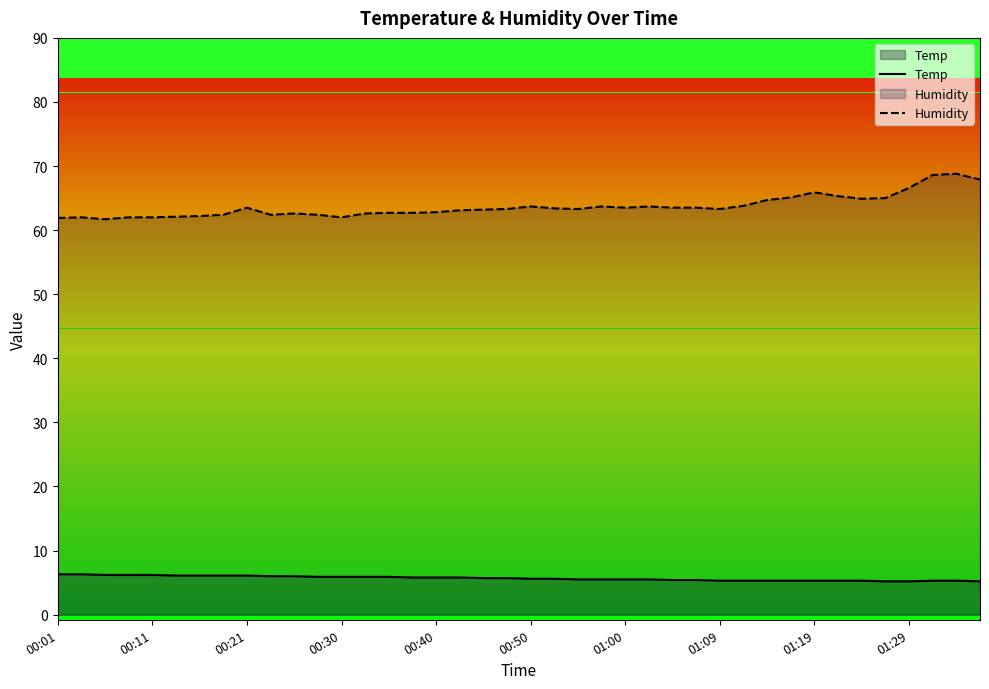

What is the highest value of the Humidity series?

68.8